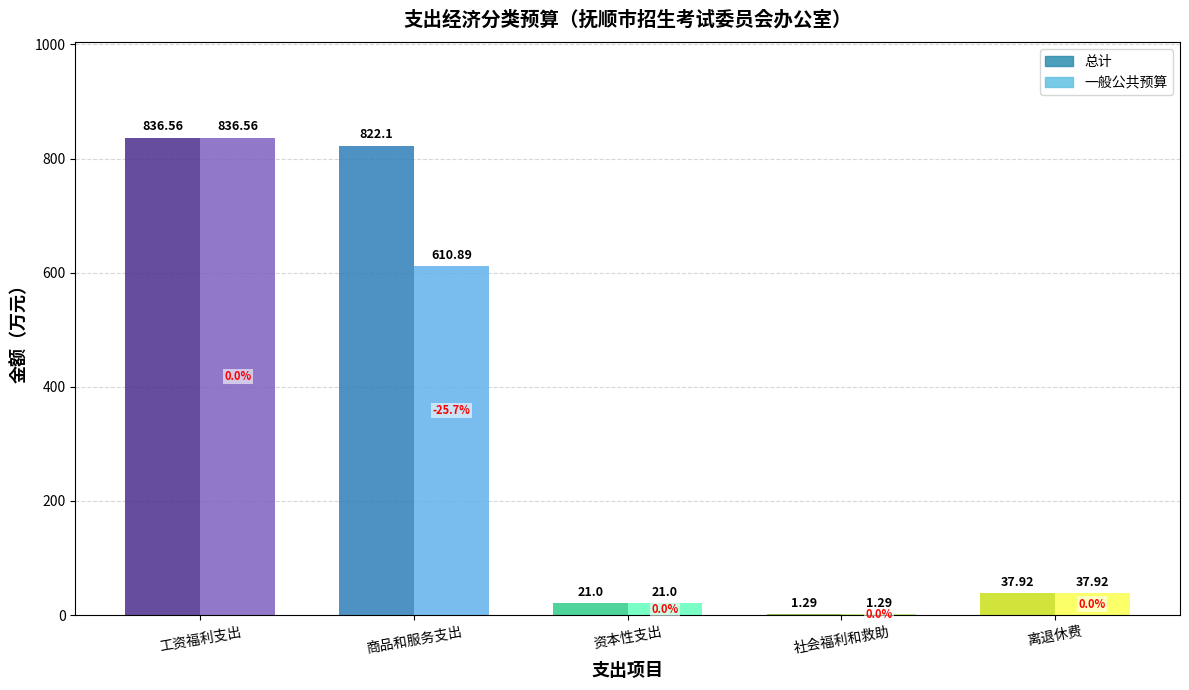

Rank the series by their average value, from lowest to highest.

一般公共预算, 总计